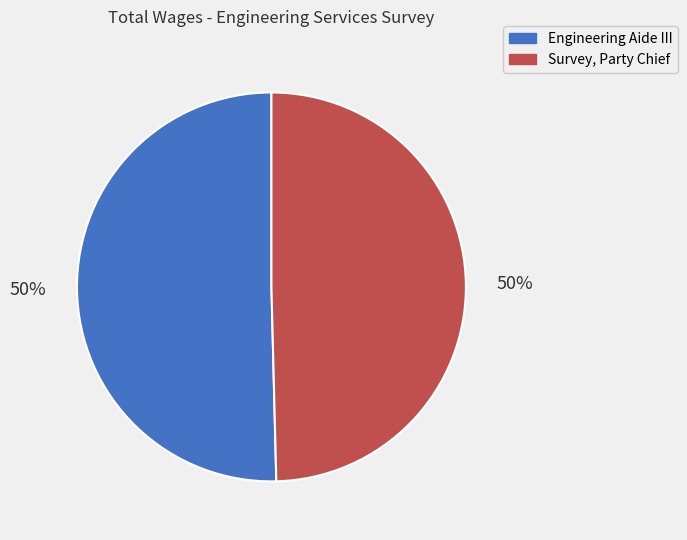

Do Survey, Party Chief and Engineering Aide III together represent more than half of the pie?

Yes